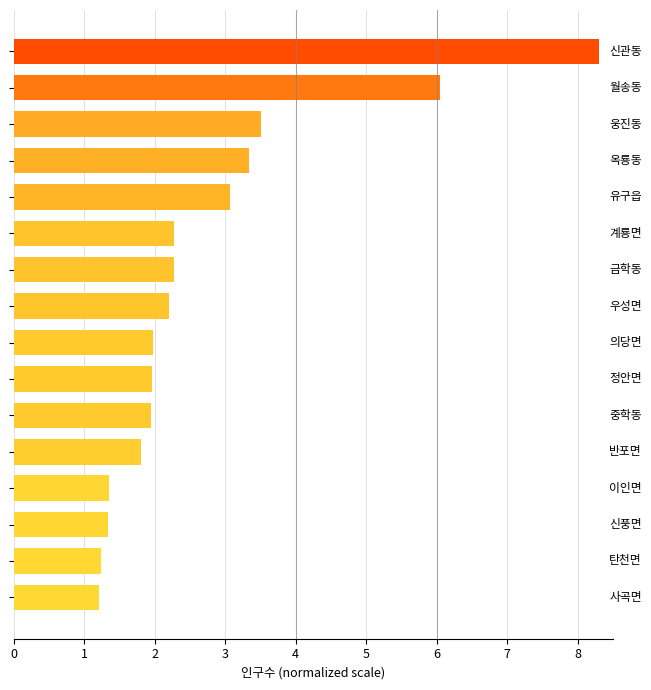

How many bars are there in total?

16